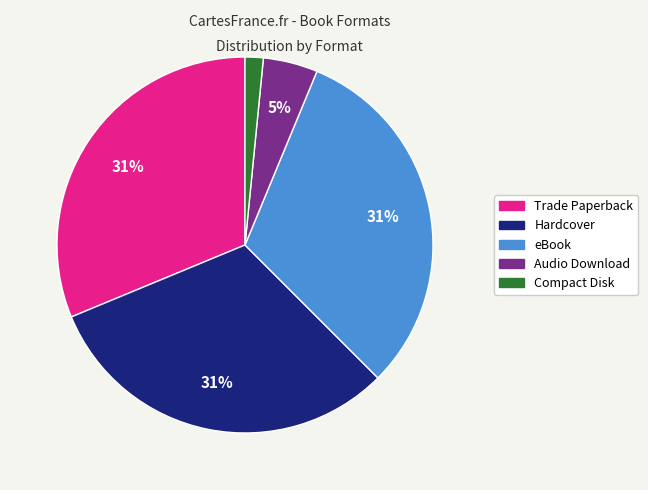

How many segments does this pie chart have?

5